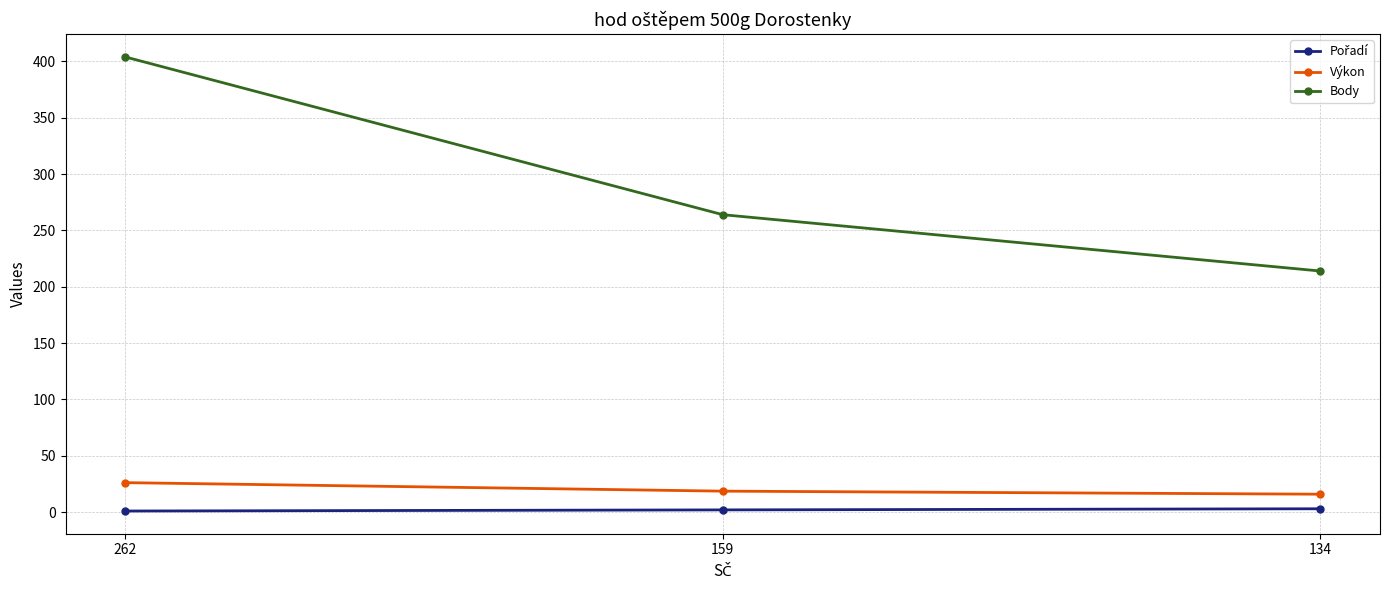

What is the total value across all series at 159?

284.6